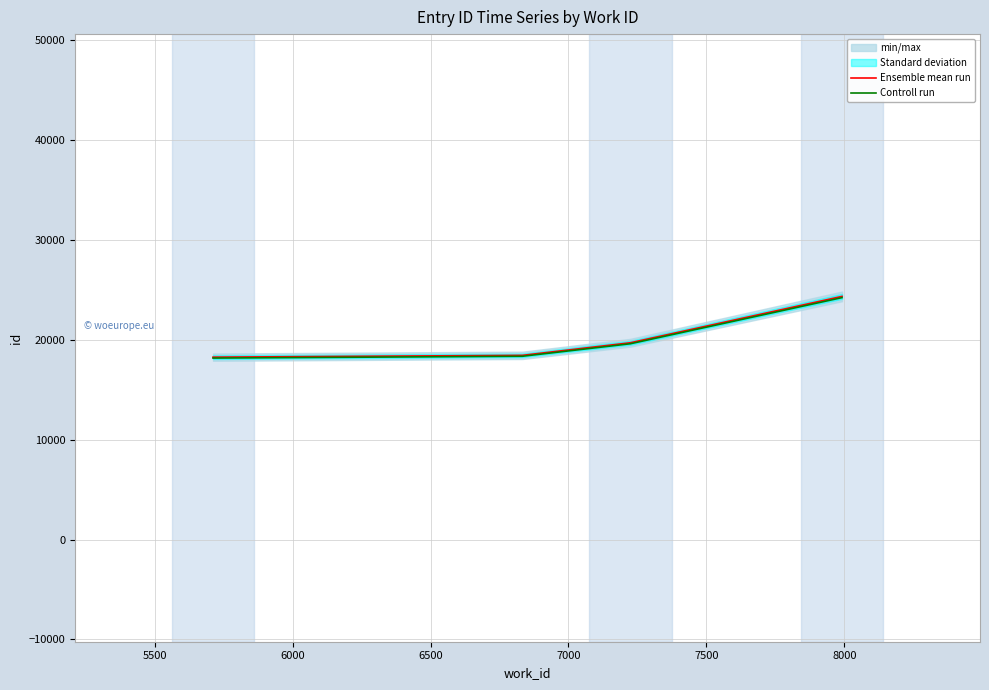

What is the maximum value for Controll run?

24220.3